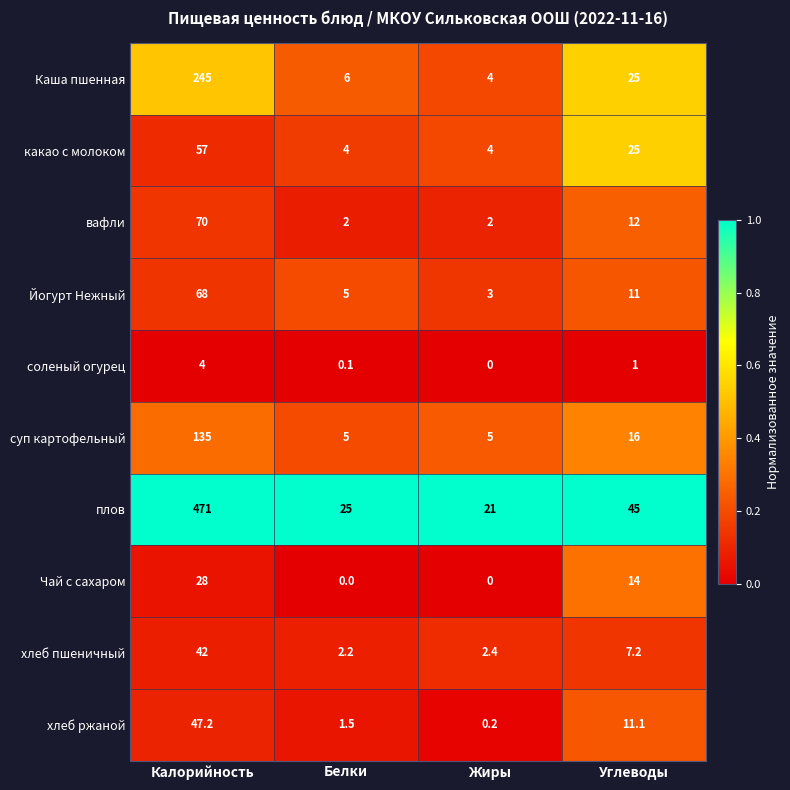

Is it true that хлеб ржаной equals 47.2 at Калорийность?

True